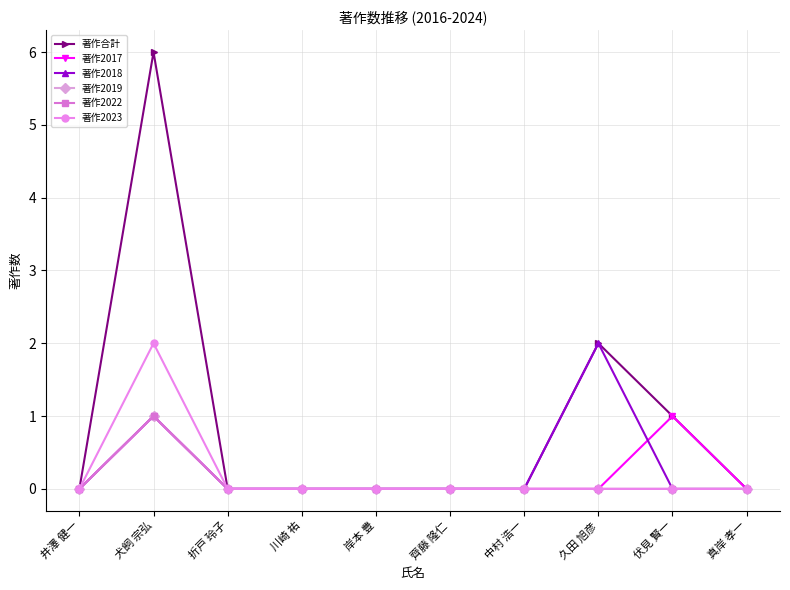

Is this an area chart (filled region under the line)?

No